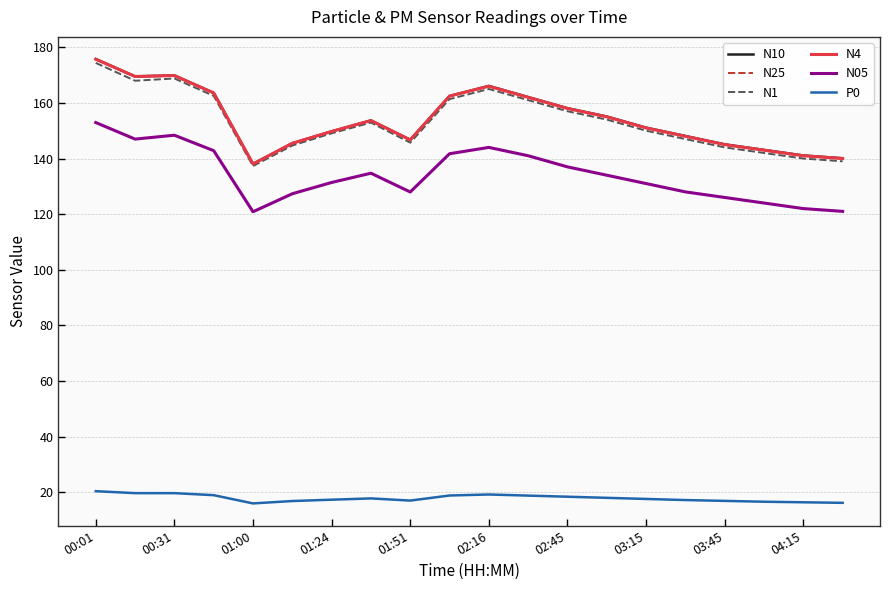

What is the greatest value displayed?

175.8